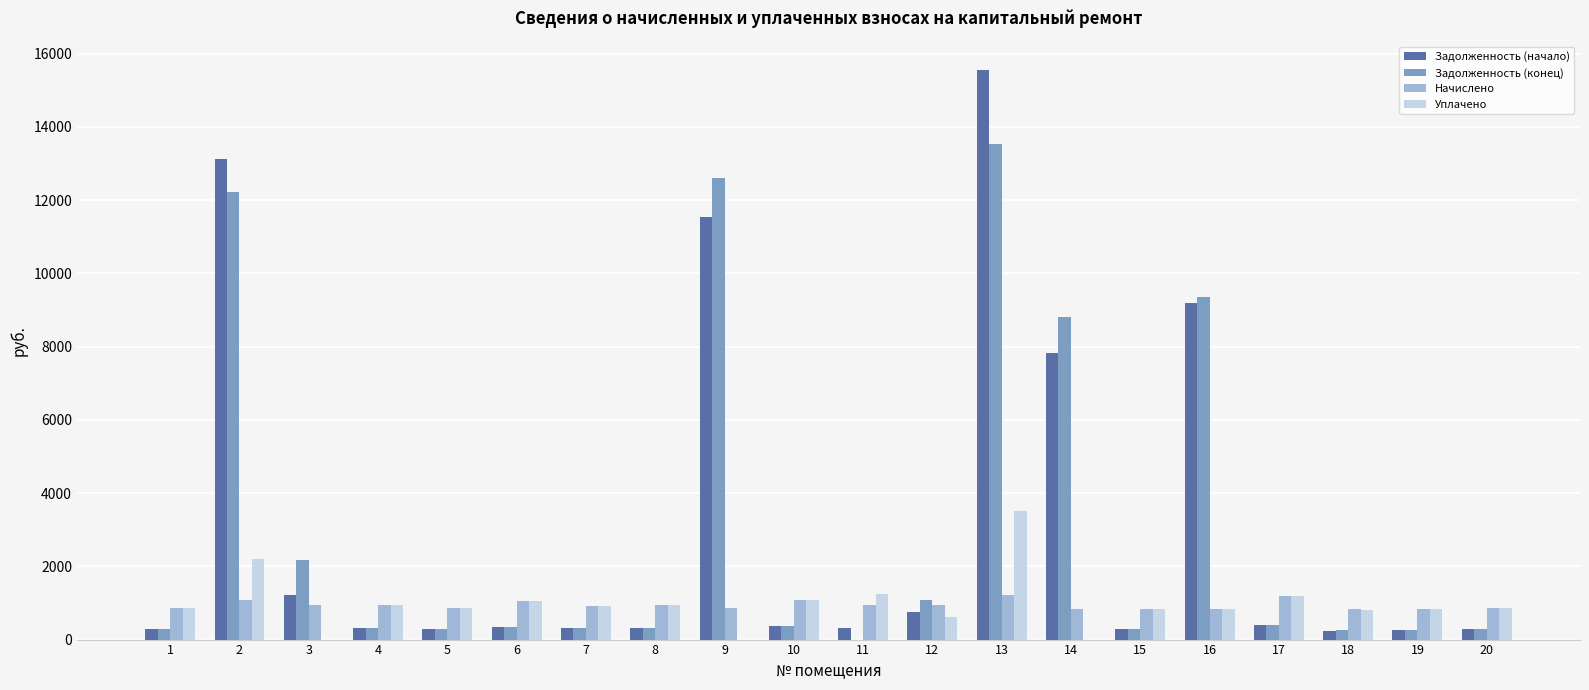

What is the highest value of the Уплачено series?

3509.1